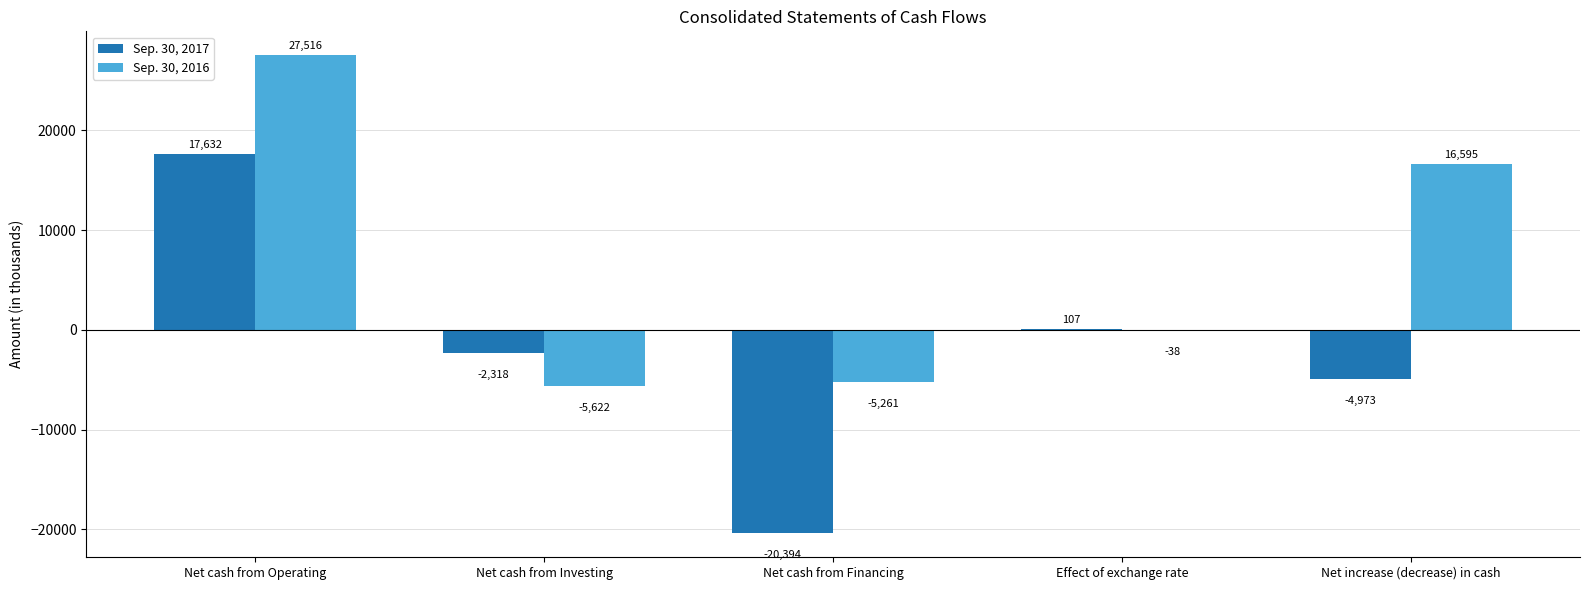

The value of Sep. 30, 2016 at Net increase (decrease) in cash is 16595. True or false?

True